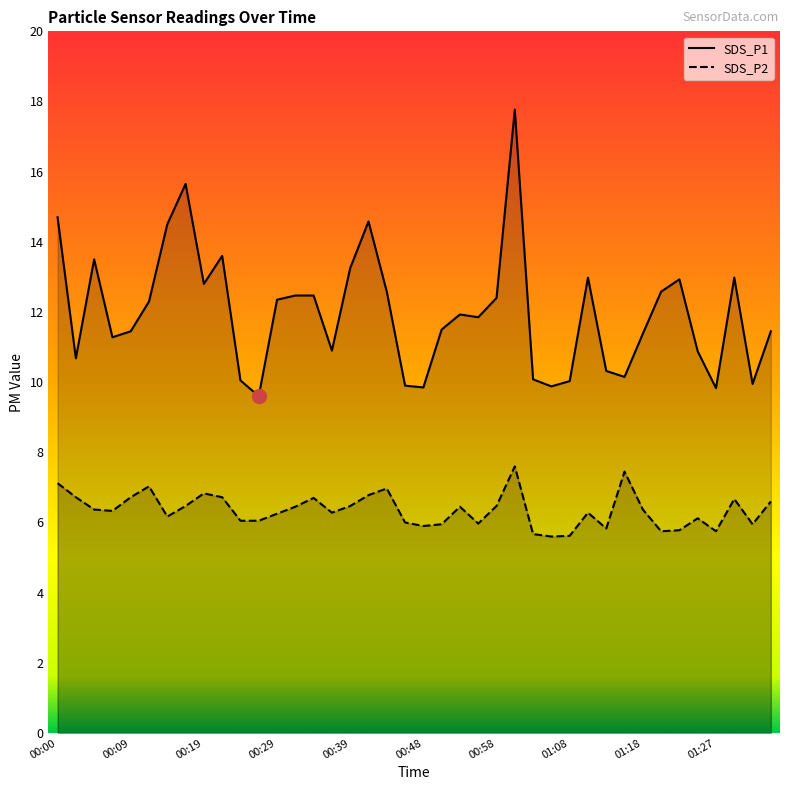

True or false: SDS_P1 and SDS_P2 cross at least once.

False